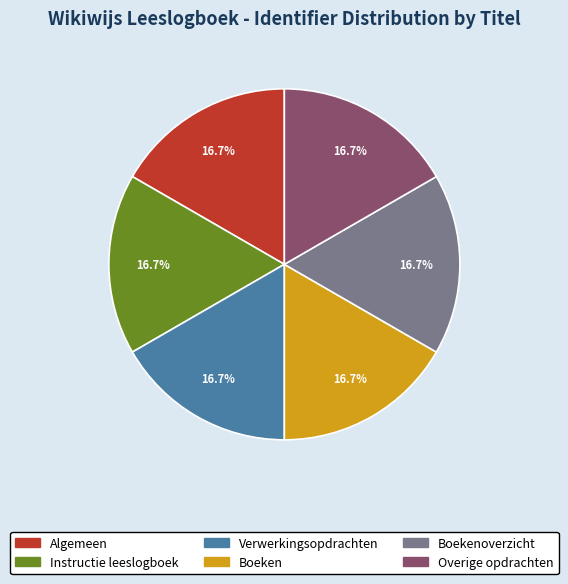

Is there any slice that represents more than half of the pie?

No